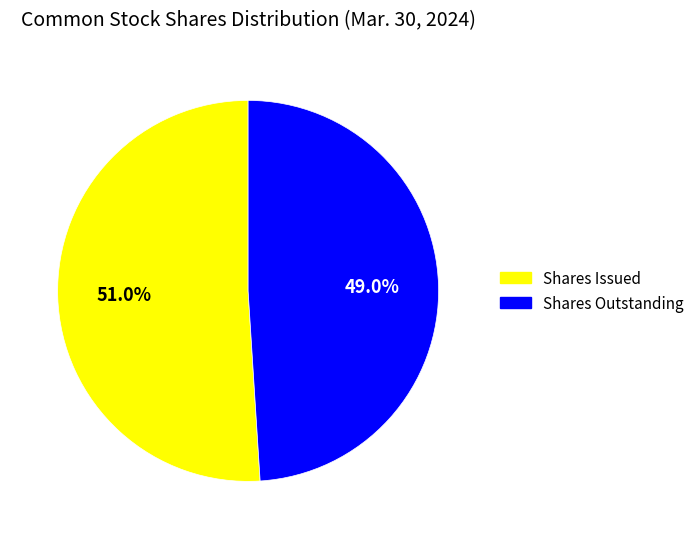

Is Shares Issued the majority of the pie?

Yes